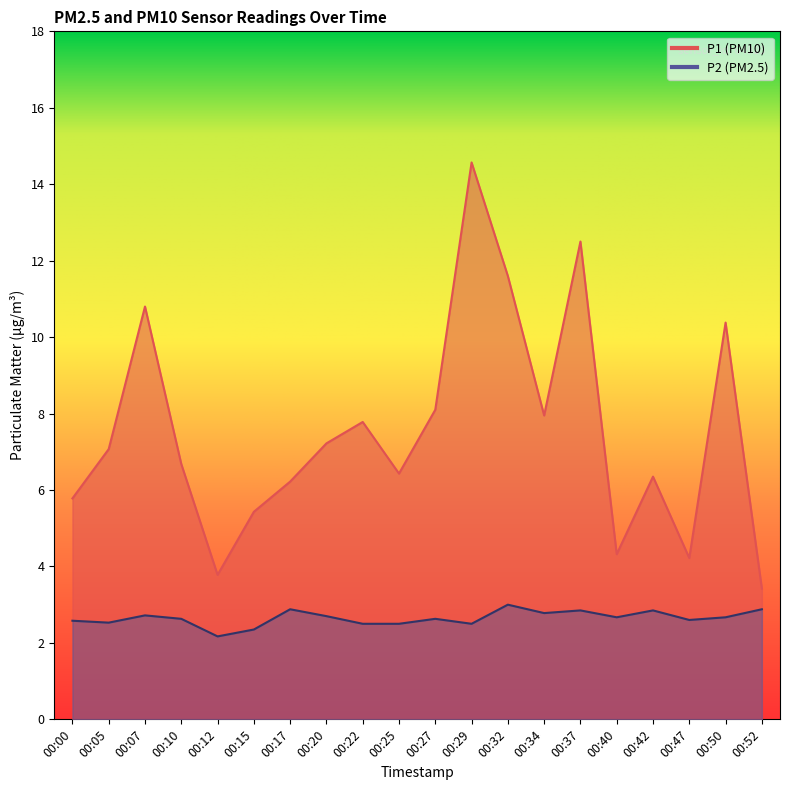

What is the maximum value for P2?

3.0